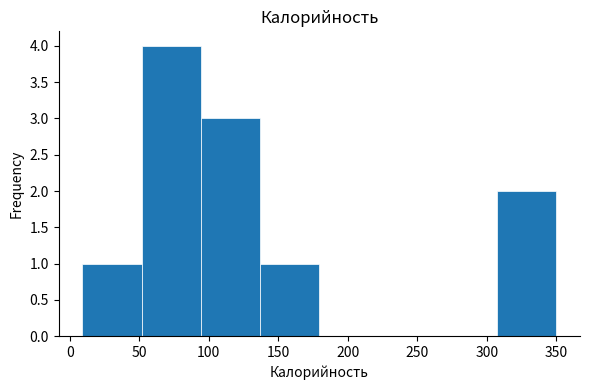

Reading left to right, transcribe this chart: for each bar, give the range it covers on the x-axis and its height. Neither the bar edges nor the heights are printed on the chart, so give them approximately, as read against the axes.

10 to 50: 1
50 to 95: 4
95 to 135: 3
135 to 180: 1
180 to 220: 0
220 to 265: 0
265 to 305: 0
305 to 350: 2